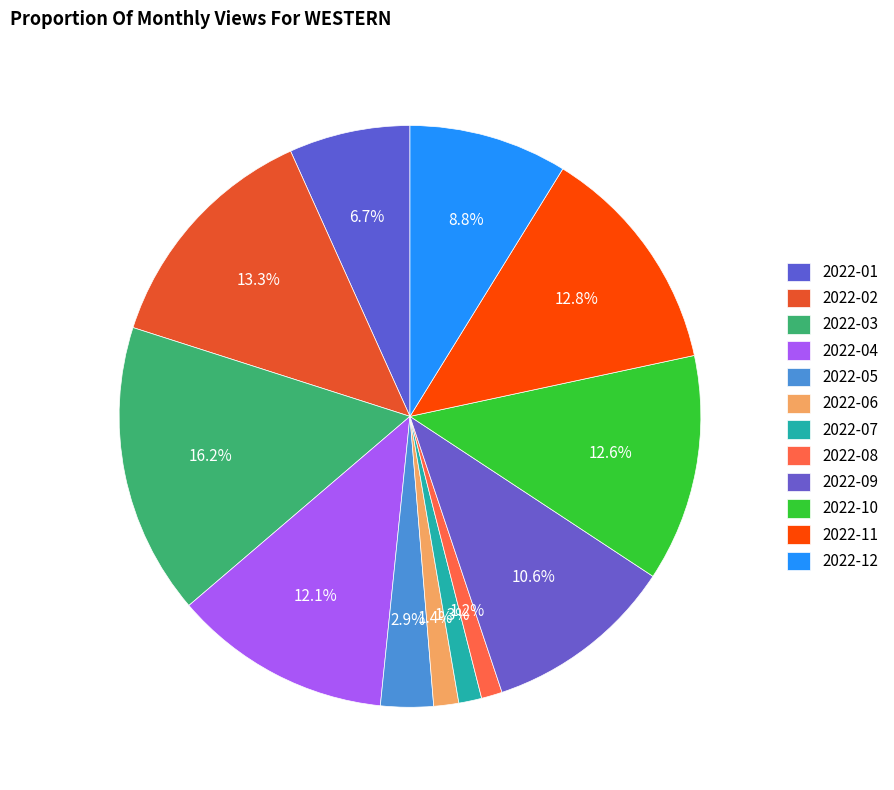

Is it true that 2022-03 is 16% of the pie?

True